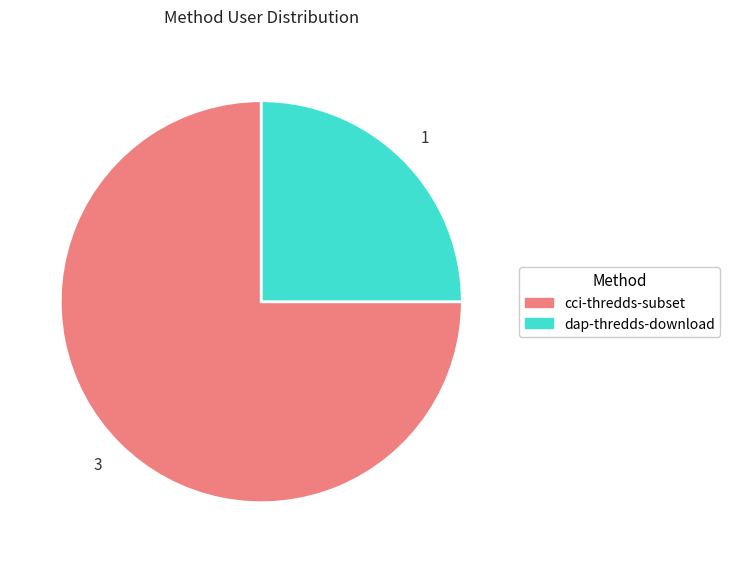

What is the ratio of the value at dap-thredds-download to the value at cci-thredds-subset?

0.3